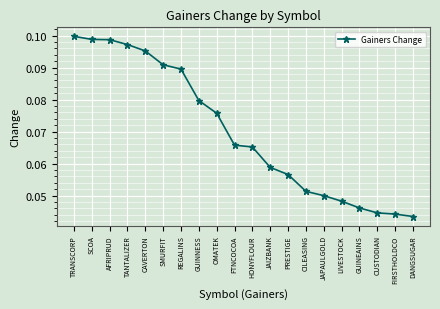

The chart shows a value of 0.1 at TANTALIZER. True or false?

True